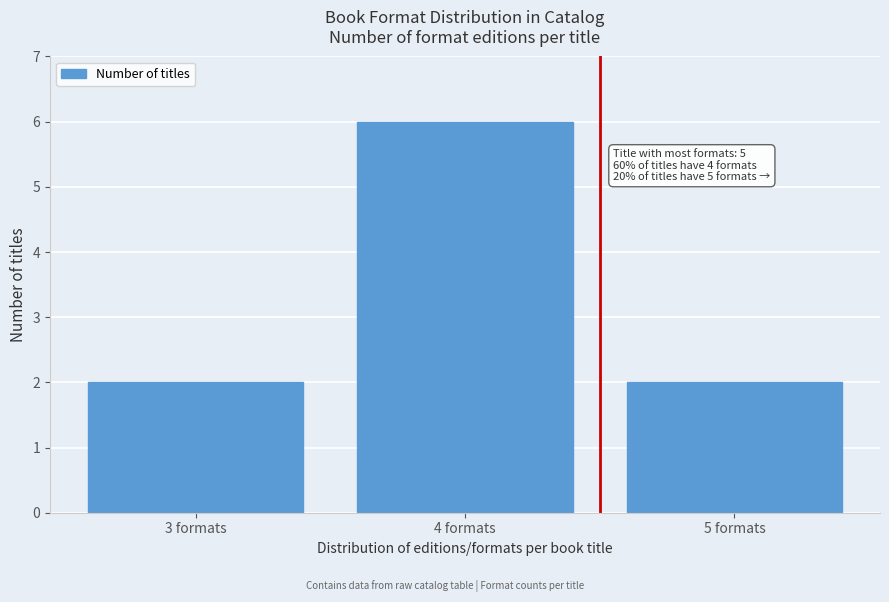

Over which range of the x-axis is the bar tallest?

3.5 to 4.5